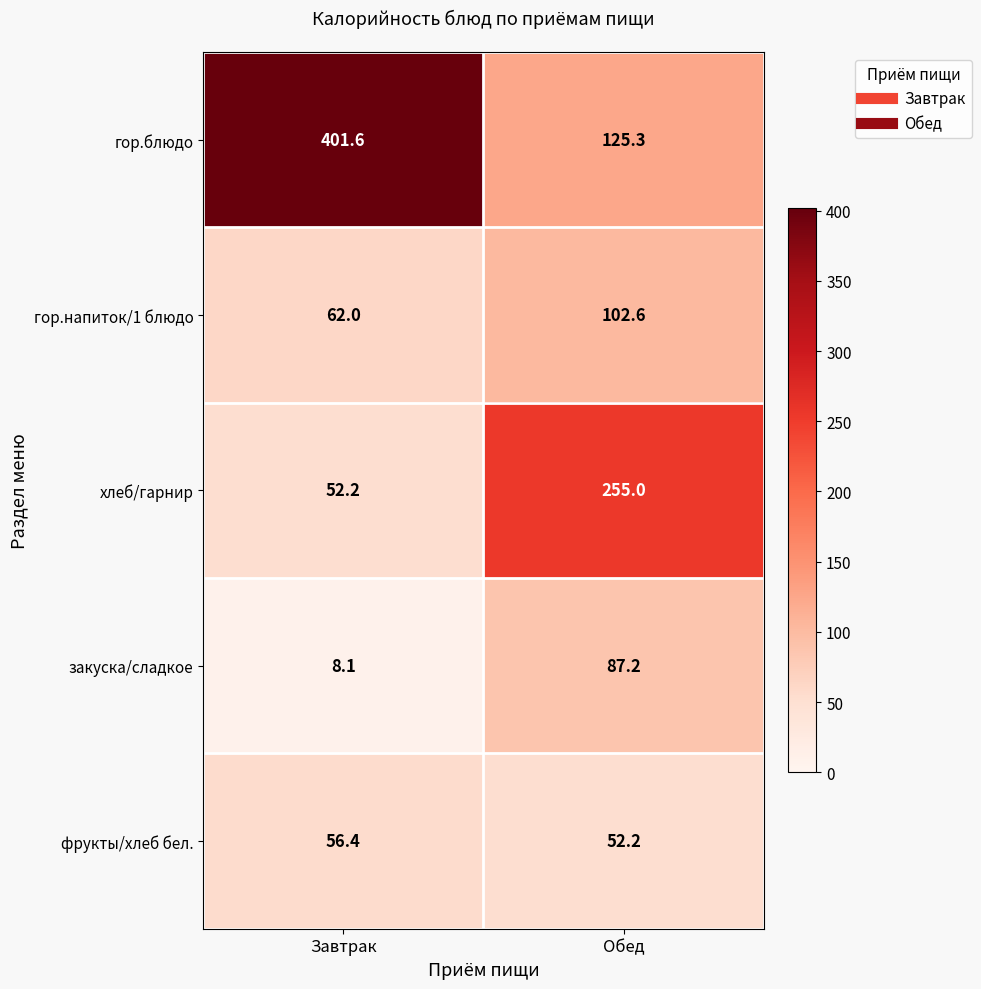

What is the difference between the фрукты/хлеб бел. values at Обед and Завтрак?

4.2